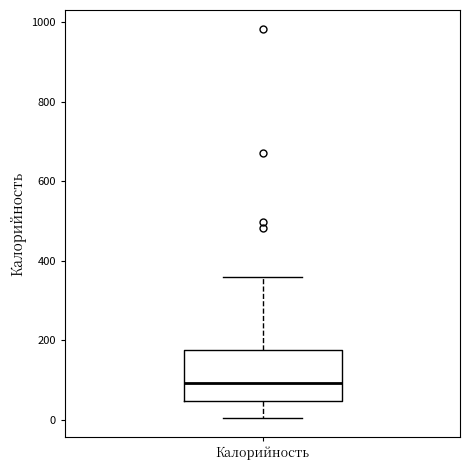

Where is the lower edge of the box for Калорийность on the y-axis? The values are not printed on the chart, so give them approximately, as read against the axis.

40